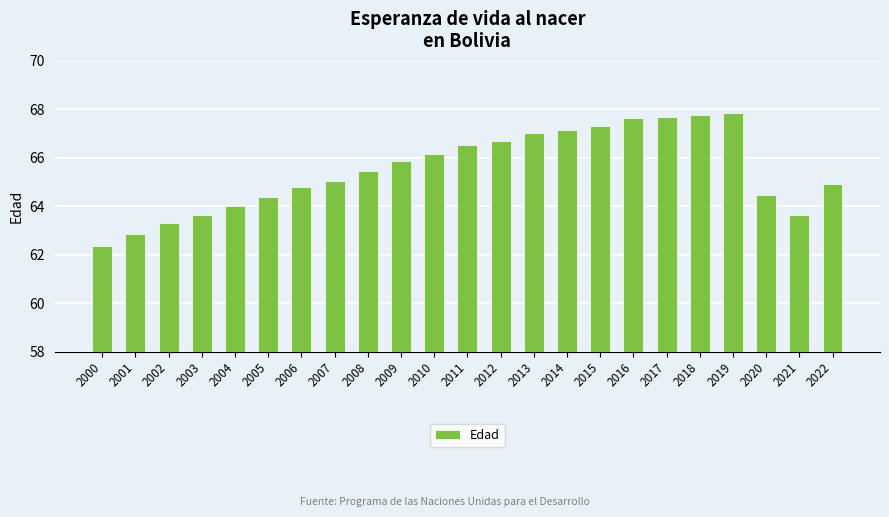

What is the minimum value shown in the chart?

62.3